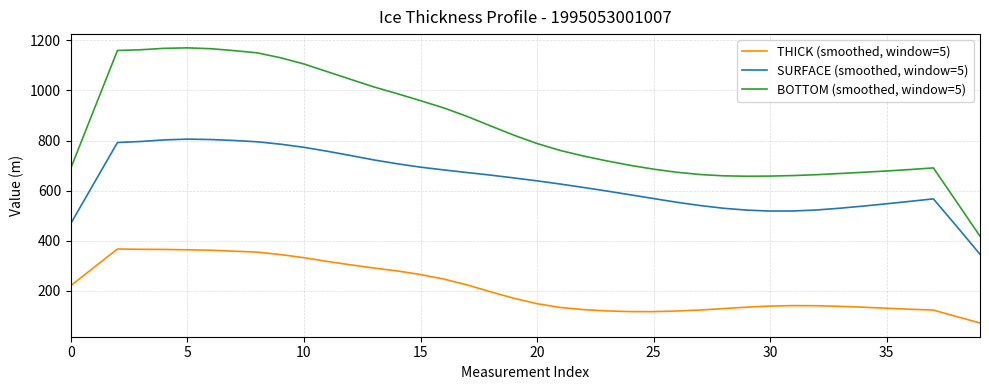

Rank the series by their maximum value, from lowest to highest.

THICK (smoothed, window=5), SURFACE (smoothed, window=5), BOTTOM (smoothed, window=5)